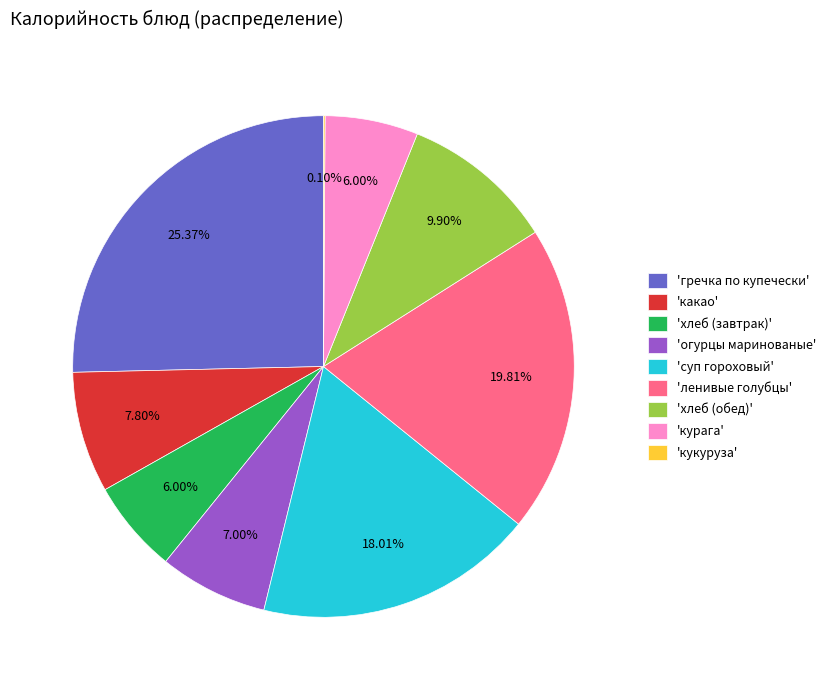

Which has a higher value, 'курага' or 'ленивые голубцы'?

'ленивые голубцы'